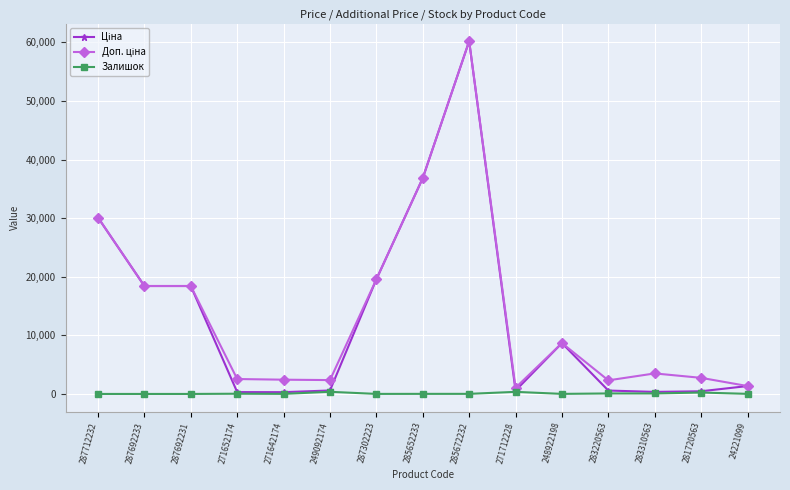

Which category has the highest value across all series?

285672232